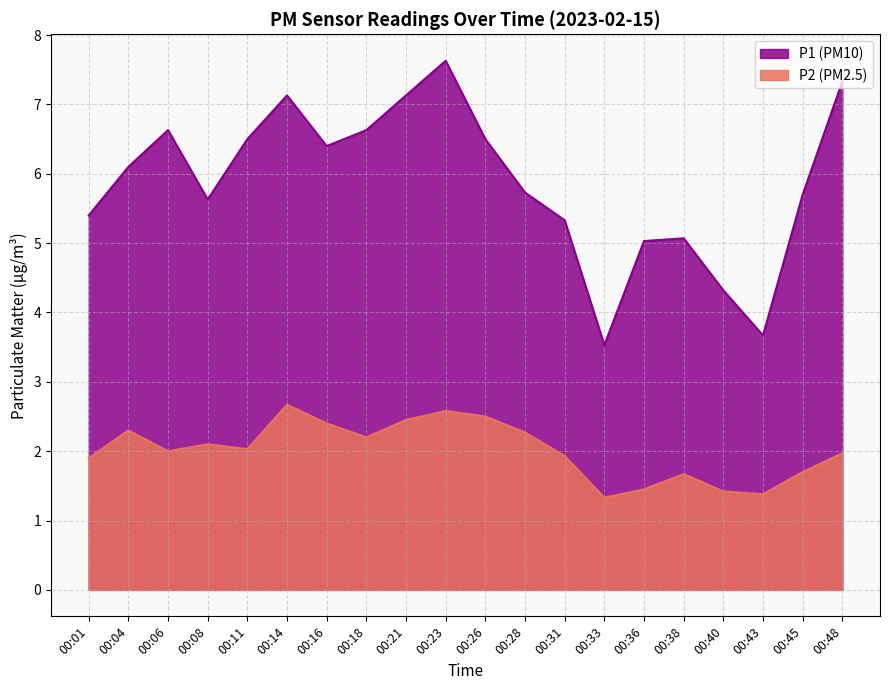

List the series in order of their overall mean, lowest first.

P2, P1